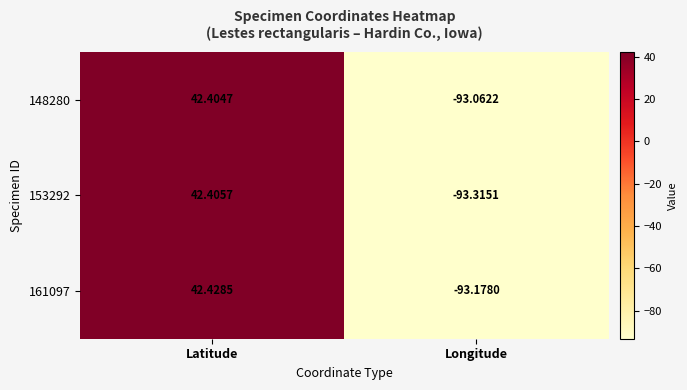

Is the value of 153292 at Latitude greater than the value of 161097 at Longitude?

Yes